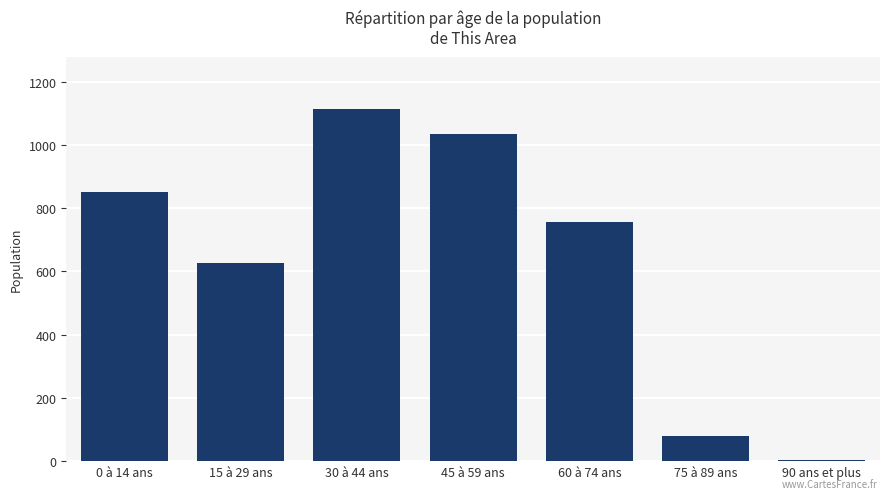

Reading right to left, transcribe all the data shown in this chart.

5	80	757	1034	1113	626	851